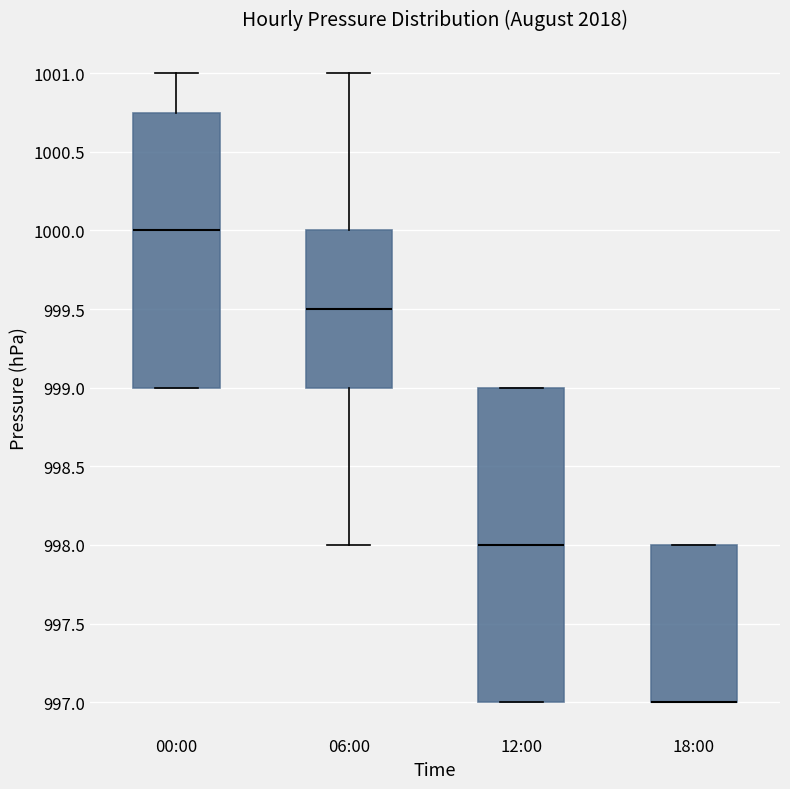

Which box is the tallest, from its lower edge to its upper edge?

12:00